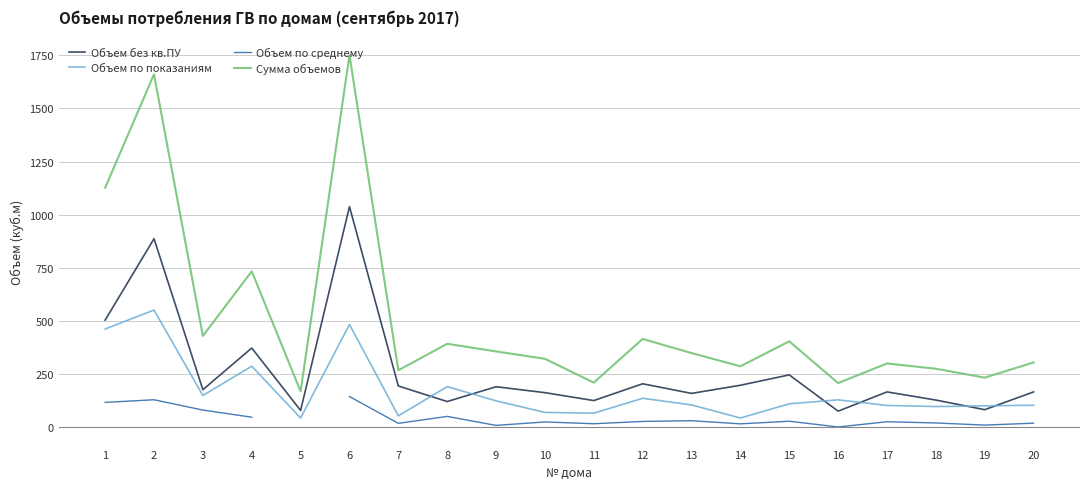

Is this an area chart (filled region under the line)?

No